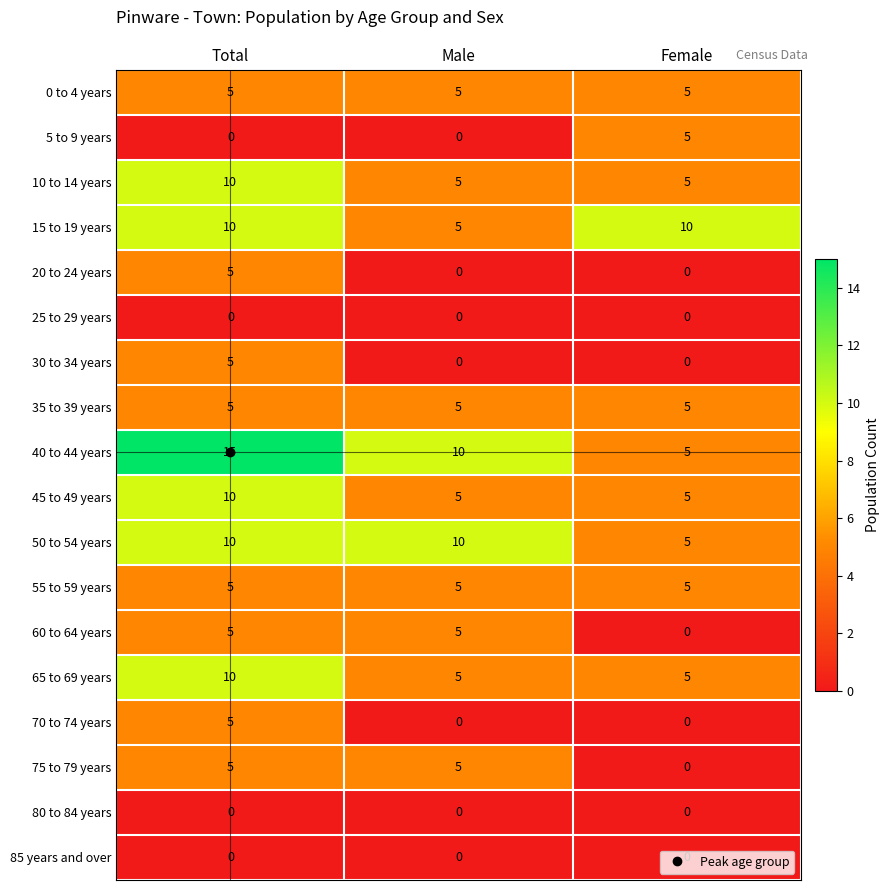

True or false: 45 to 49 years has a value of 7 at Male.

False